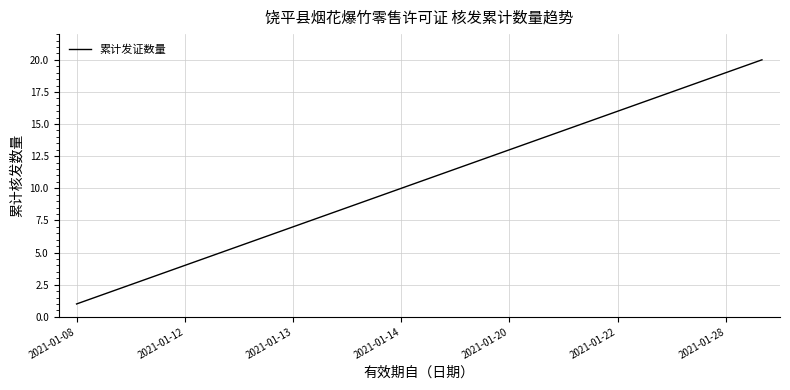

What is the maximum value shown in the chart?

20